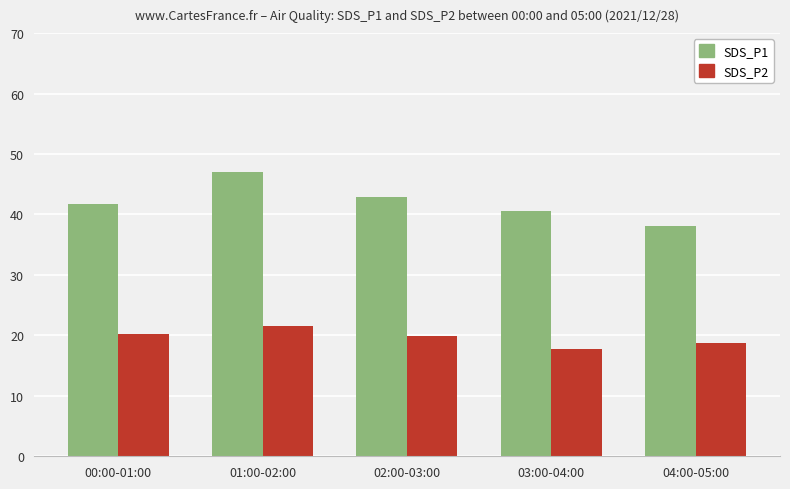

What is the difference between the second highest and minimum values in the SDS_P1 series?

4.7